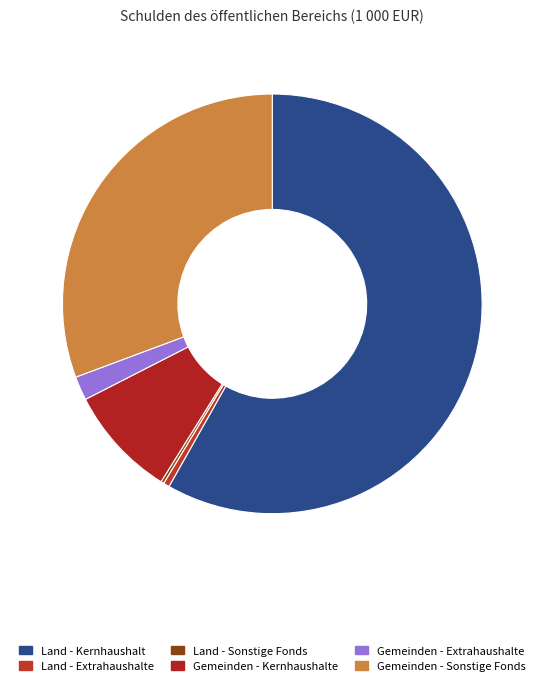

To the nearest percent, what is the average slice percentage?

17%